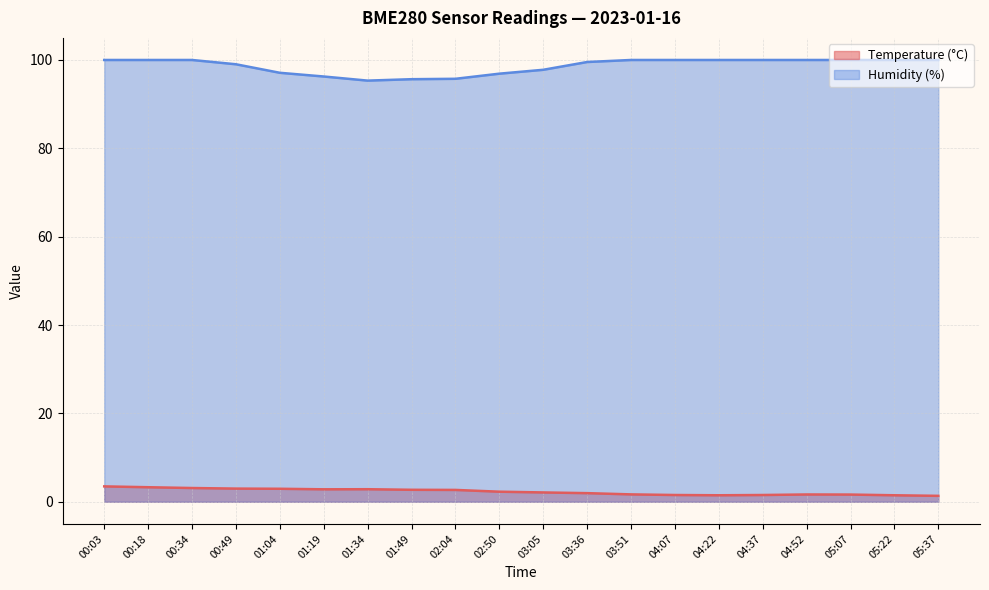

What is the smallest value displayed?

1.3